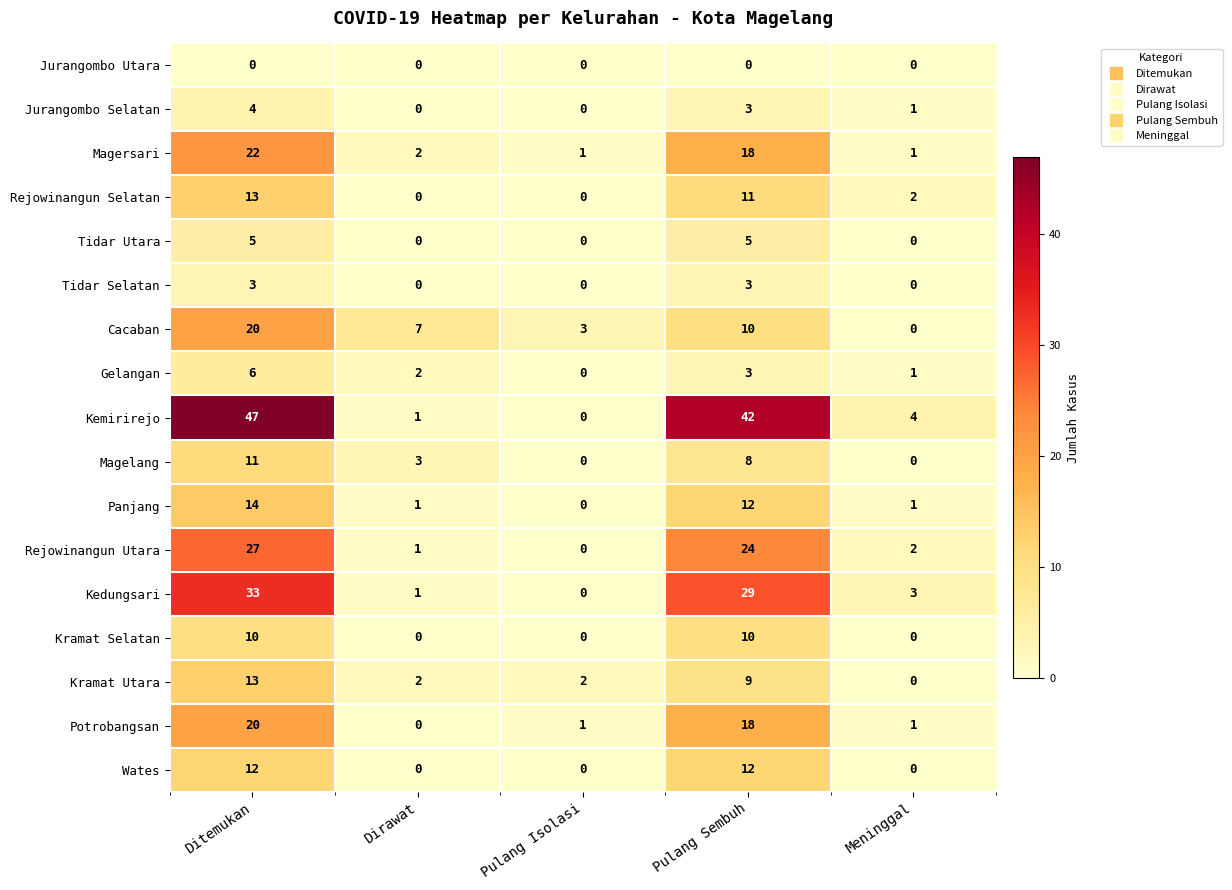

Count the Magelang values in the range 0 to 8.

4